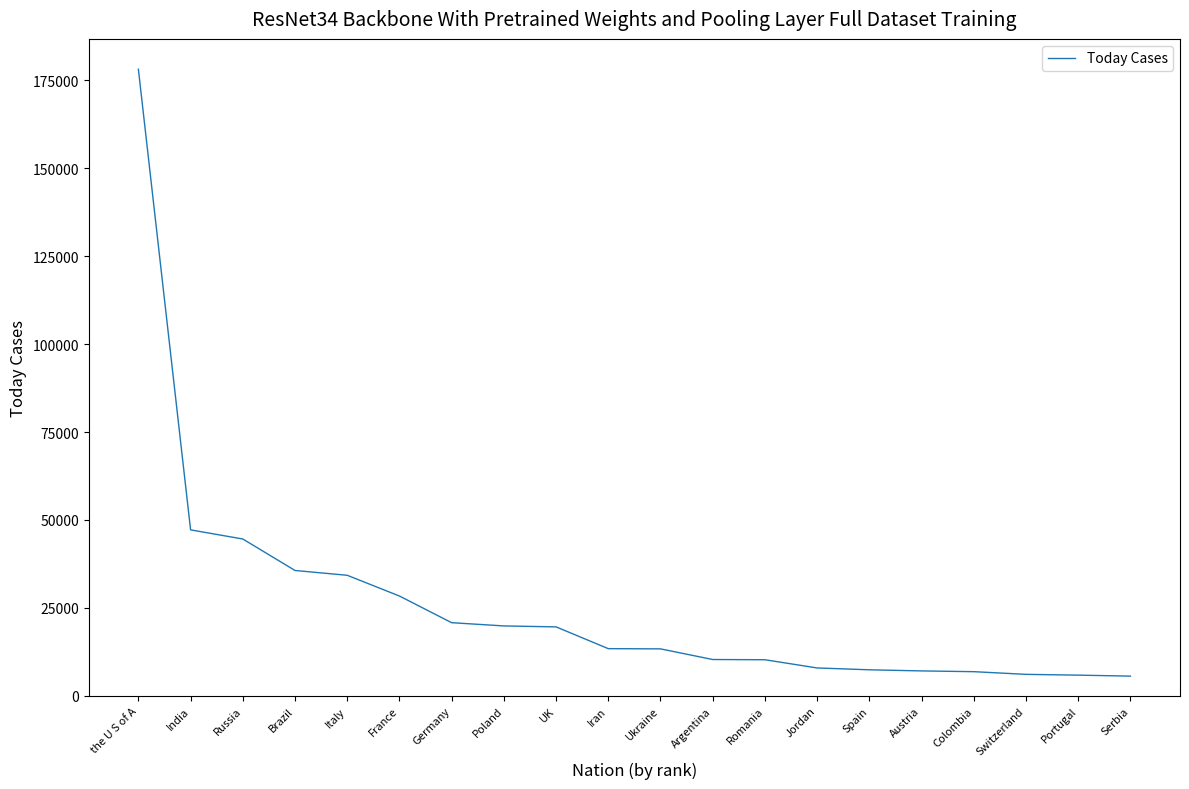

What is the sum of the values at Colombia and Italy?

41155